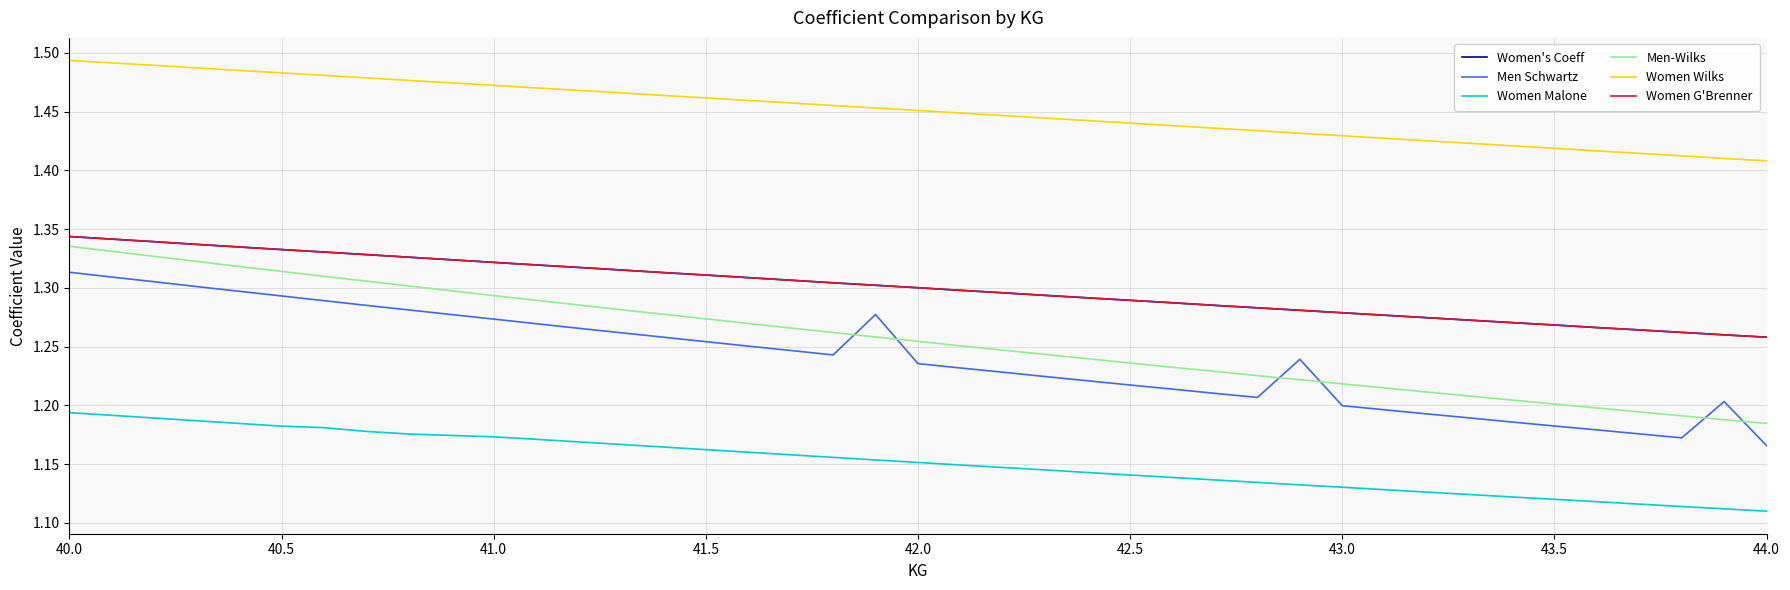

Does the chart display data point markers on the line(s)?

No